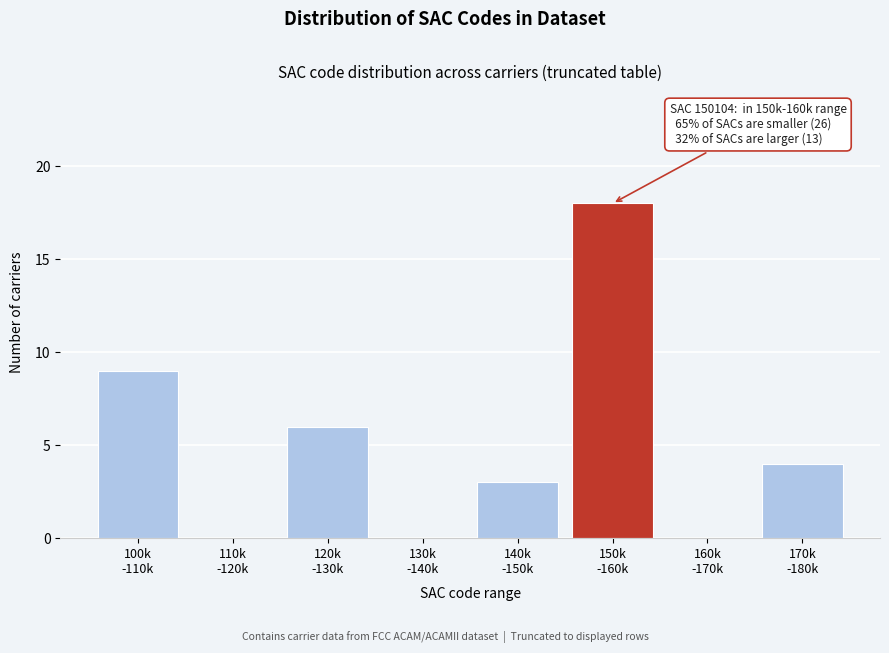

What is the sum of all values?

40